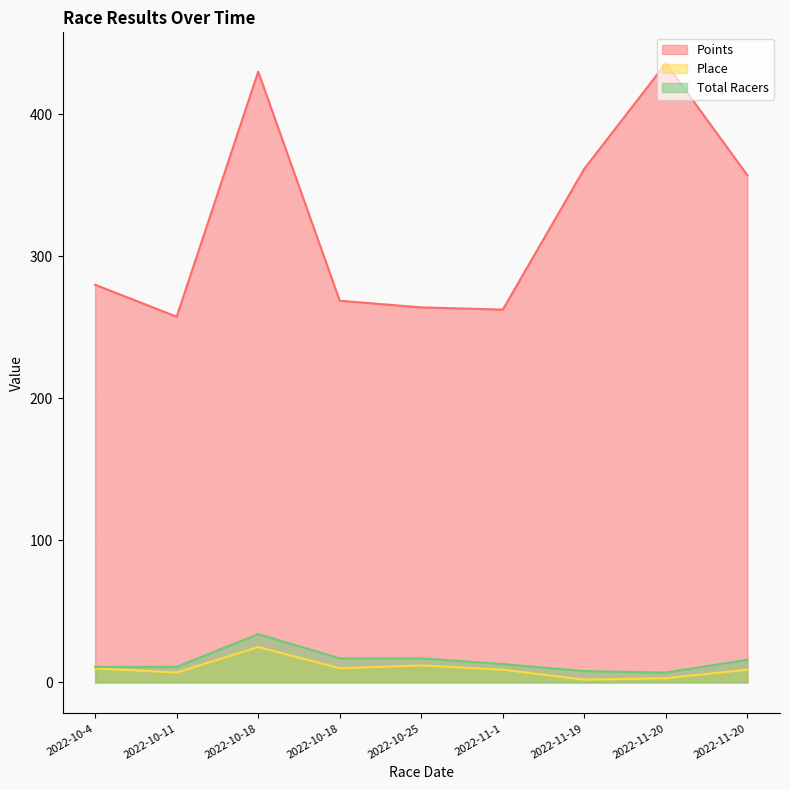

What is the value of the Place point at the 2nd from the left?

7.0